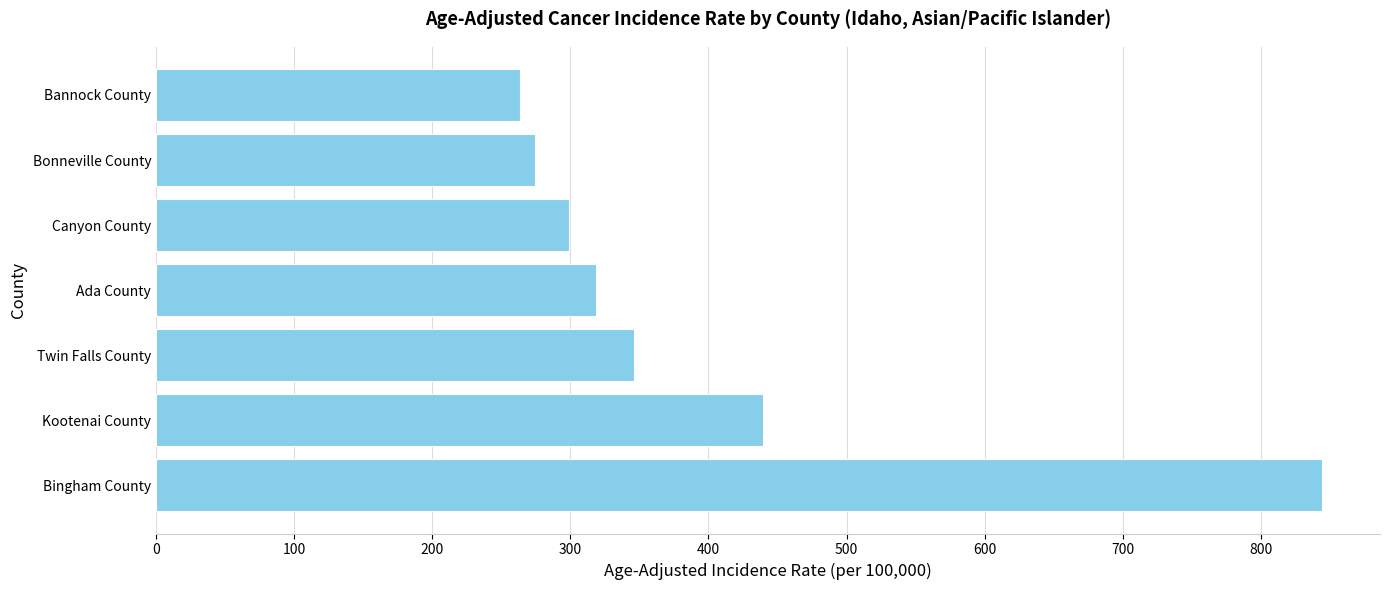

Approximately how many times larger is the value at Kootenai County compared to Twin Falls County?

1.3